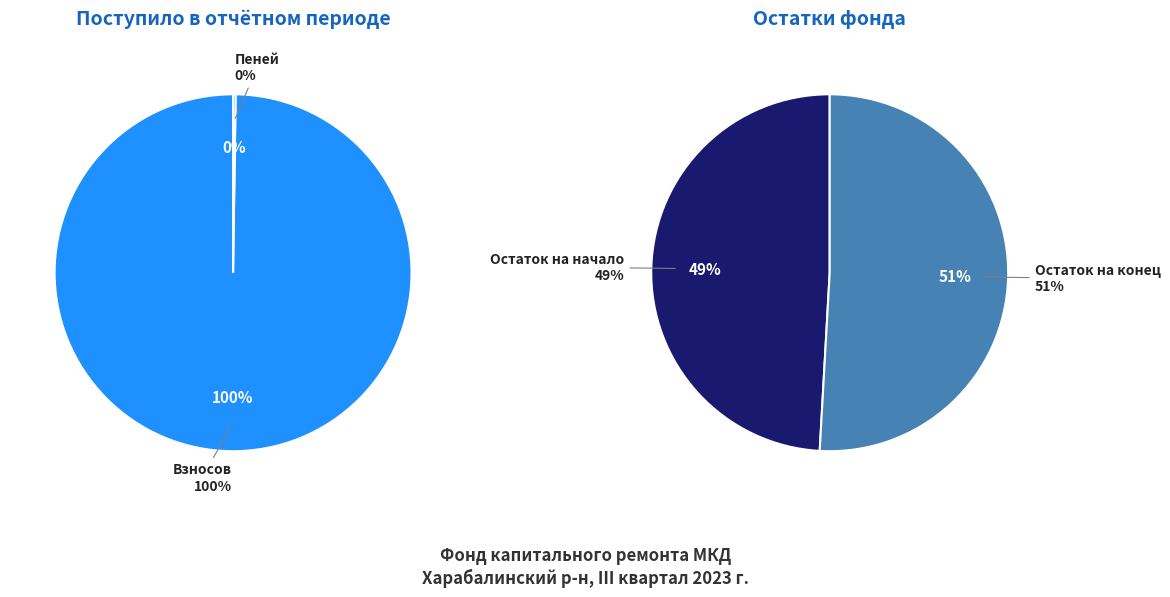

Which slice is the smallest?

Пеней поступило